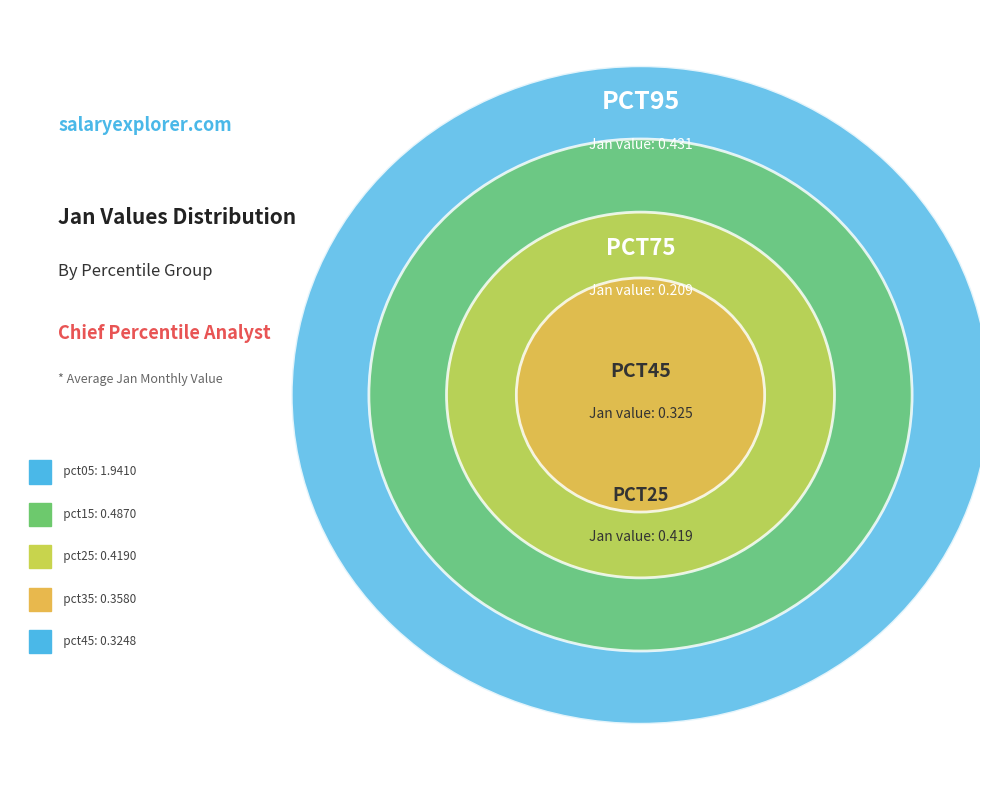

What percentage is the pct75 slice, to the nearest percent?

4%